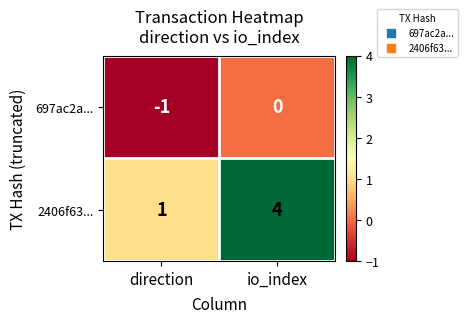

How many data points does each series have?

2